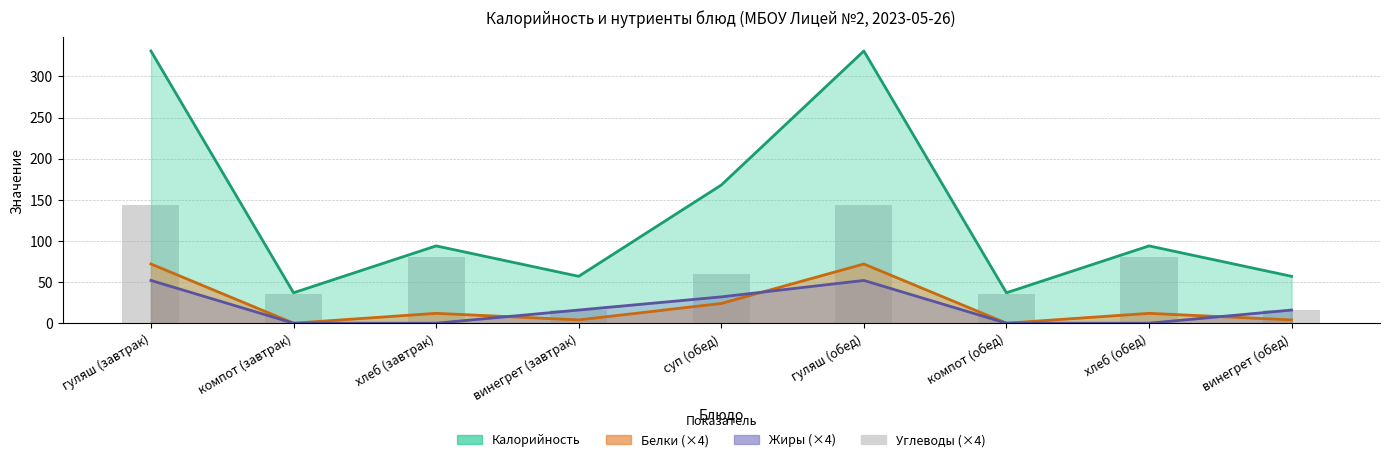

Which category has the highest value across all series?

гуляш (завтрак)